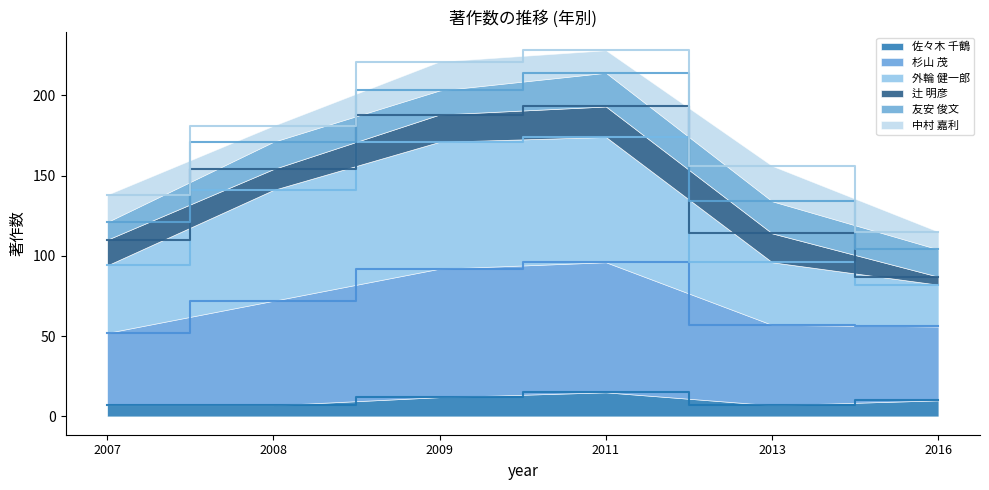

What is the total value across all series at 2011?

228